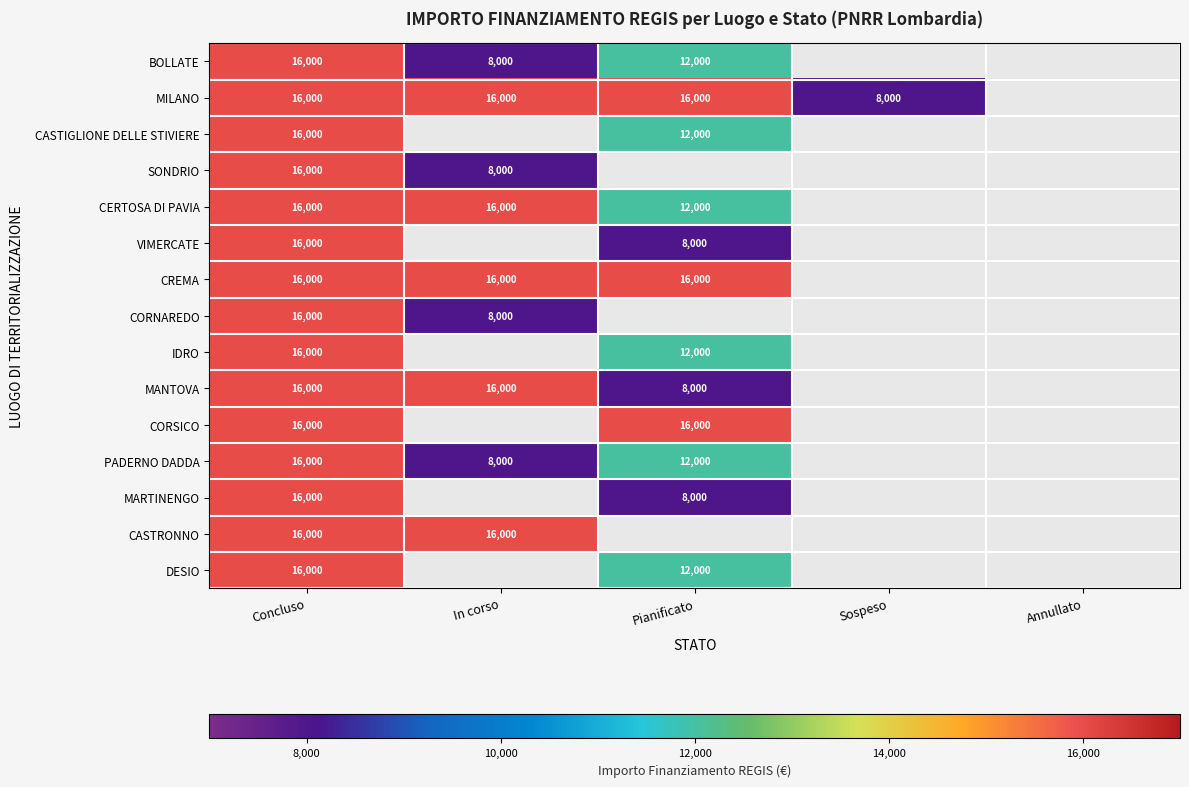

What is the sum of the PADERNO DADDA values at Pianificato and In corso?

20000